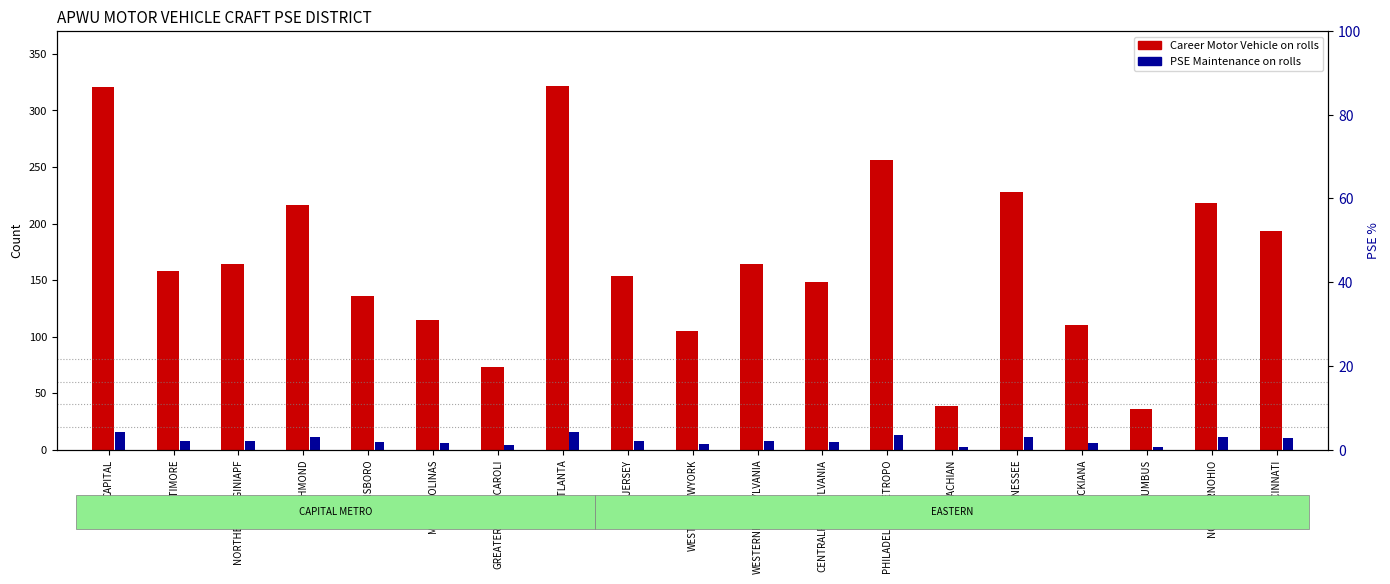

What is the spread (max minus min) of values at BALTIMORE?

150